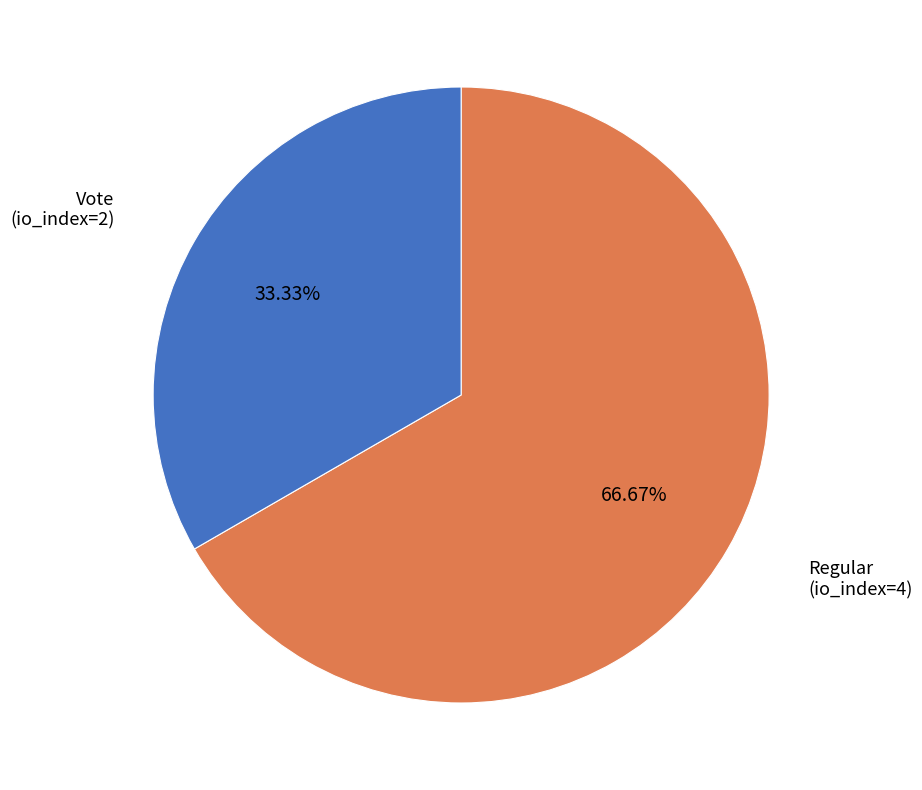

How many slices are in this pie chart?

2